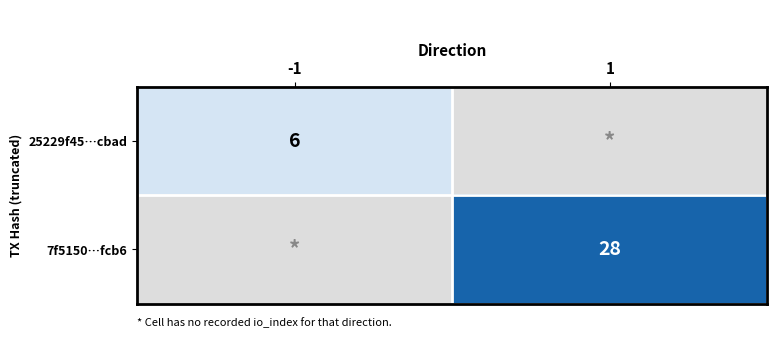

True or false: 25229f45…cbad has a value of 3 at -1.

False